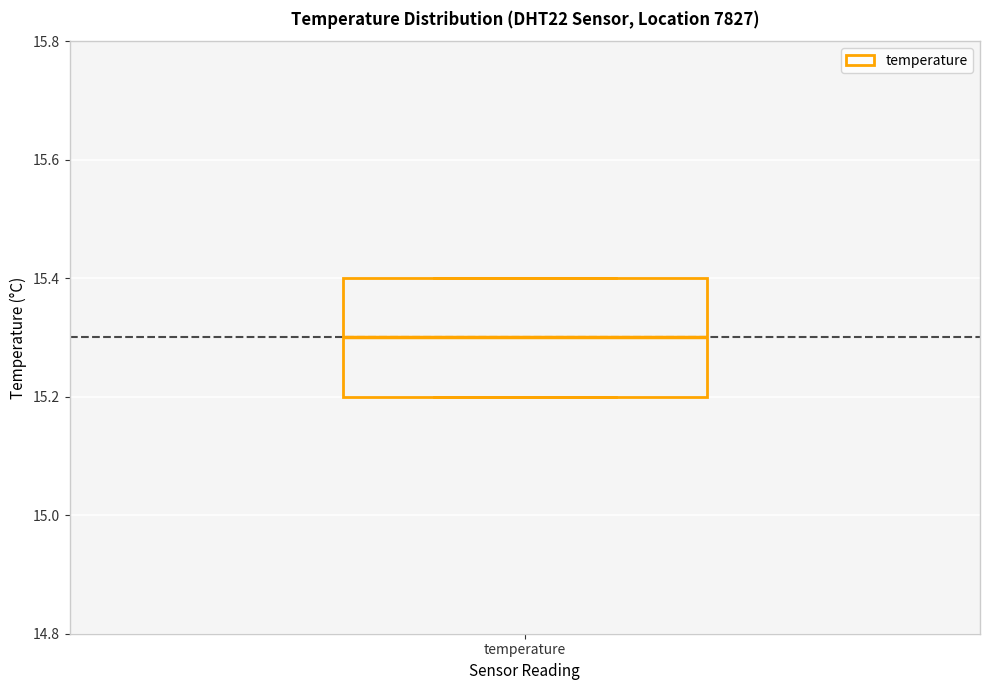

Read this box plot against the y-axis: the position of the median line, the range covered by the box, and the ends of both whiskers. The values are not printed on the chart, so give them approximately, as read against the axis.

median 15.3, box 15.2 to 15.4, whiskers 15.2 to 15.4